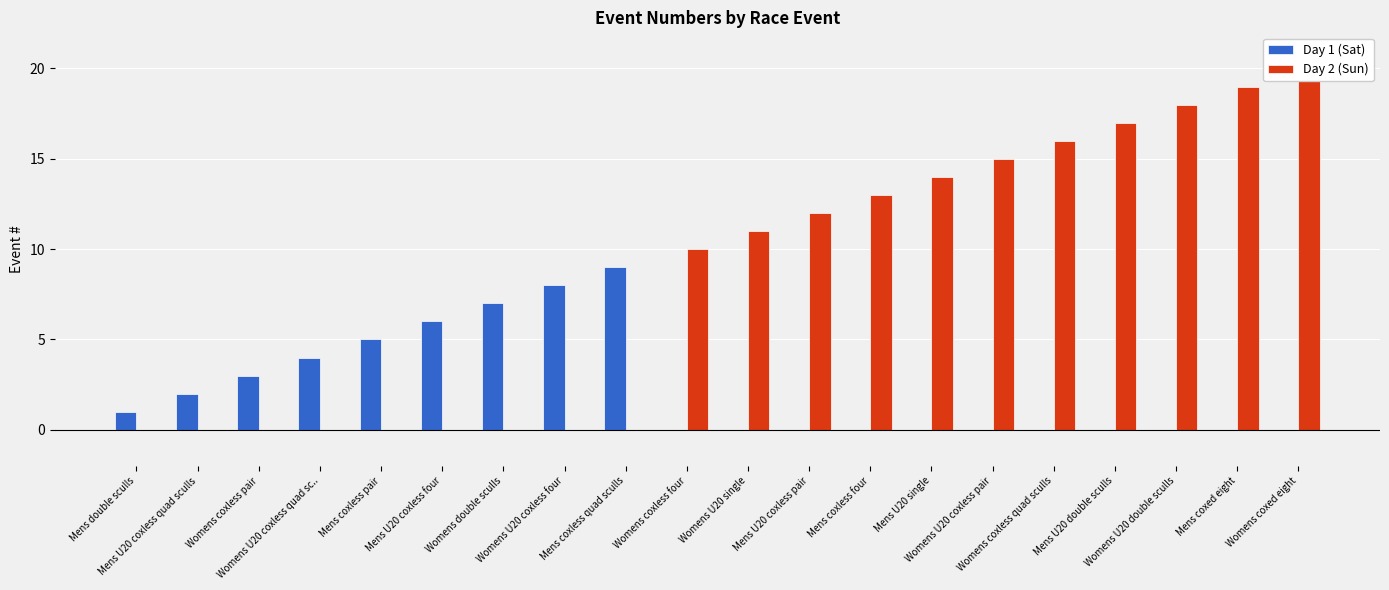

What is the difference between the Day 1 (Sat) values at Mens coxless quad sculls and Mens coxless four?

9